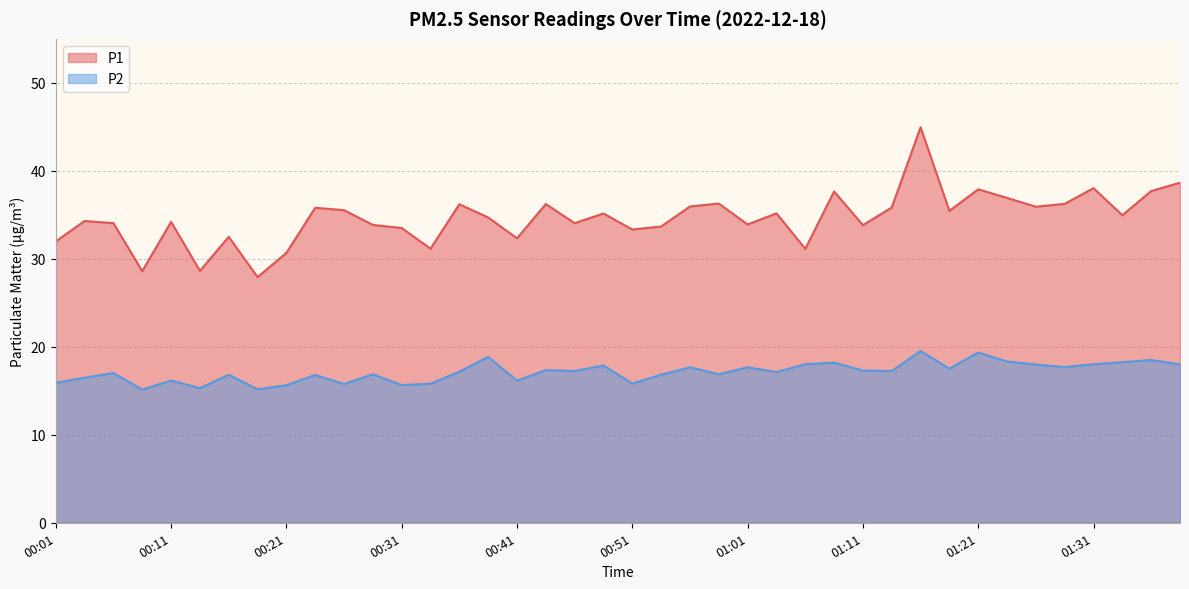

What is the value of the P1 point at the 3rd from the left?

34.0